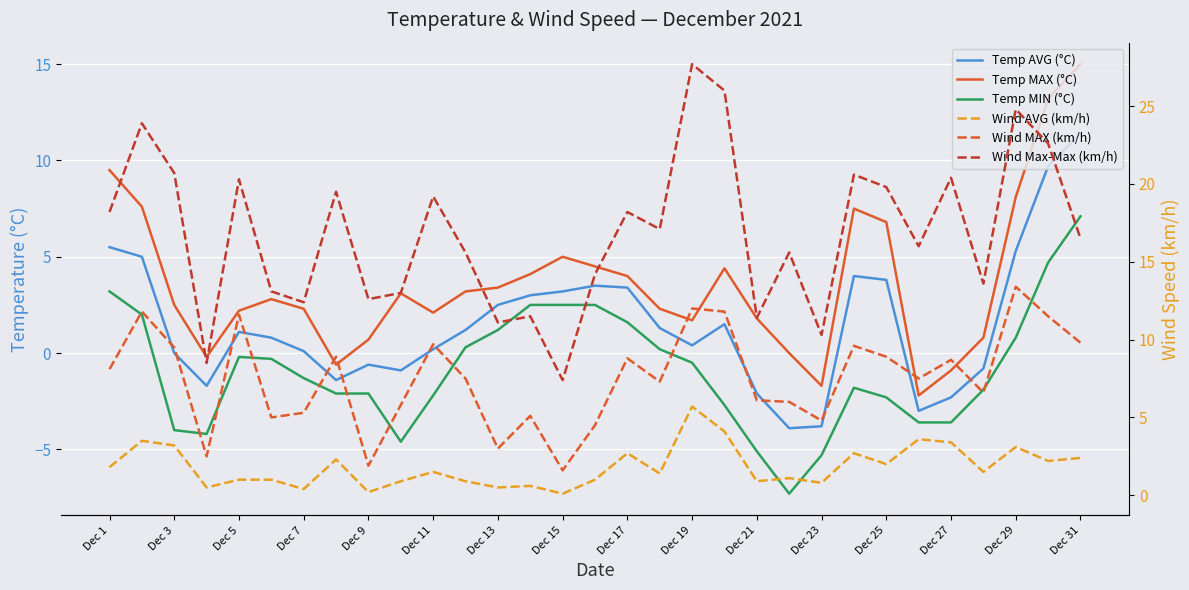

What is the difference between the maximum and minimum values in the Wind AVG (km/h) series?

5.6